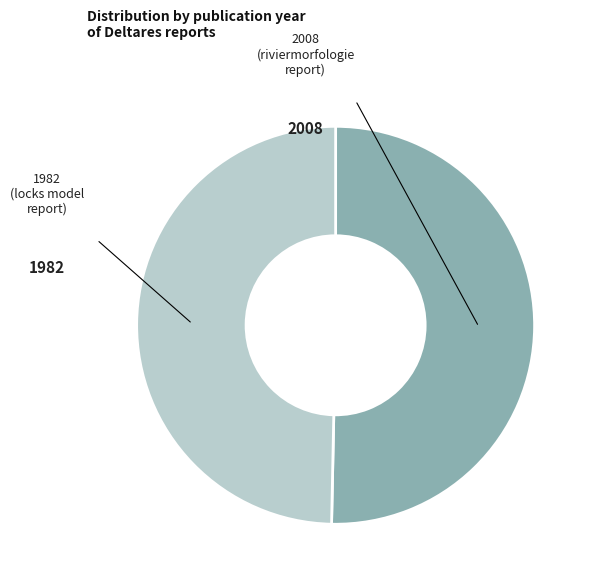

Which has a higher value, 2008 (riviermorfologie report) or 1982 (locks model report)?

2008 (riviermorfologie report)